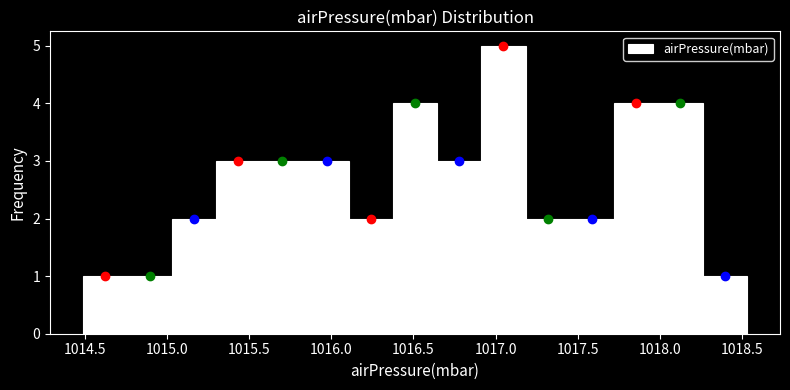

Reading left to right, transcribe this chart: for each bar, give the range it covers on the x-axis and its height. Neither the bar edges nor the heights are printed on the chart, so give them approximately, as read against the axes.

1014.50 to 1014.75: 1
1014.75 to 1015.05: 1
1015.05 to 1015.30: 2
1015.30 to 1015.55: 3
1015.55 to 1015.85: 3
1015.85 to 1016.10: 3
1016.10 to 1016.40: 2
1016.40 to 1016.65: 4
1016.65 to 1016.90: 3
1016.90 to 1017.20: 5
1017.20 to 1017.45: 2
1017.45 to 1017.70: 2
1017.70 to 1018.00: 4
1018.00 to 1018.25: 4
1018.25 to 1018.55: 1